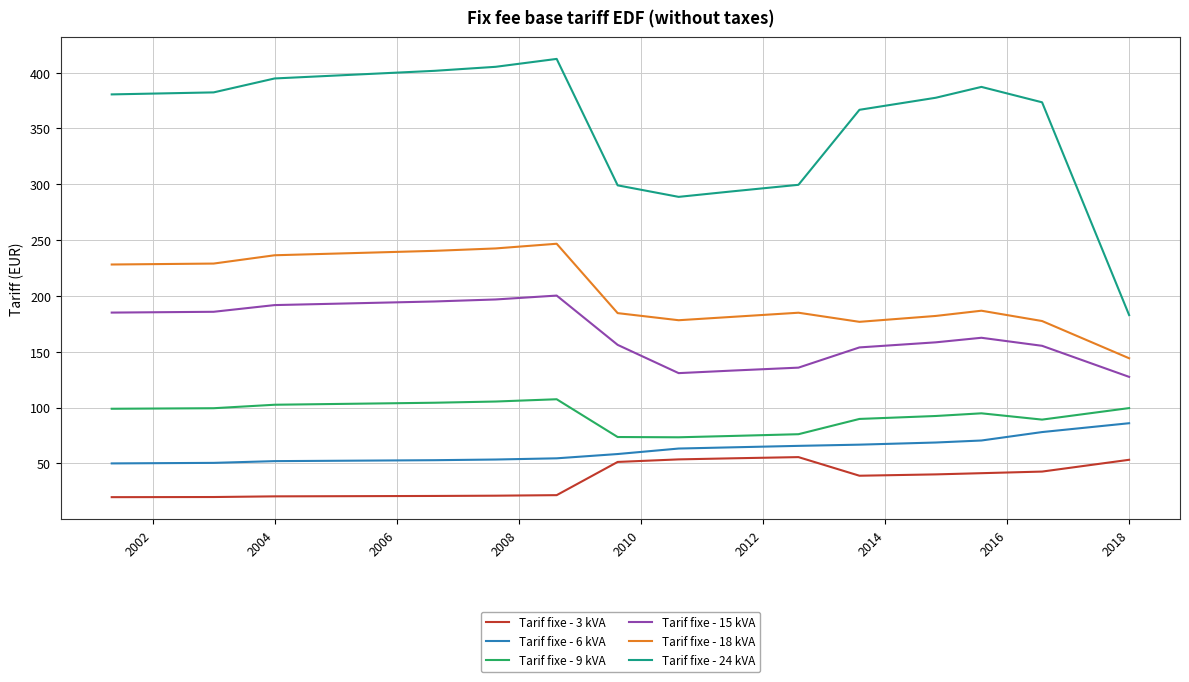

Which series has the widest spread of values?

Tarif fixe - 24 kVA